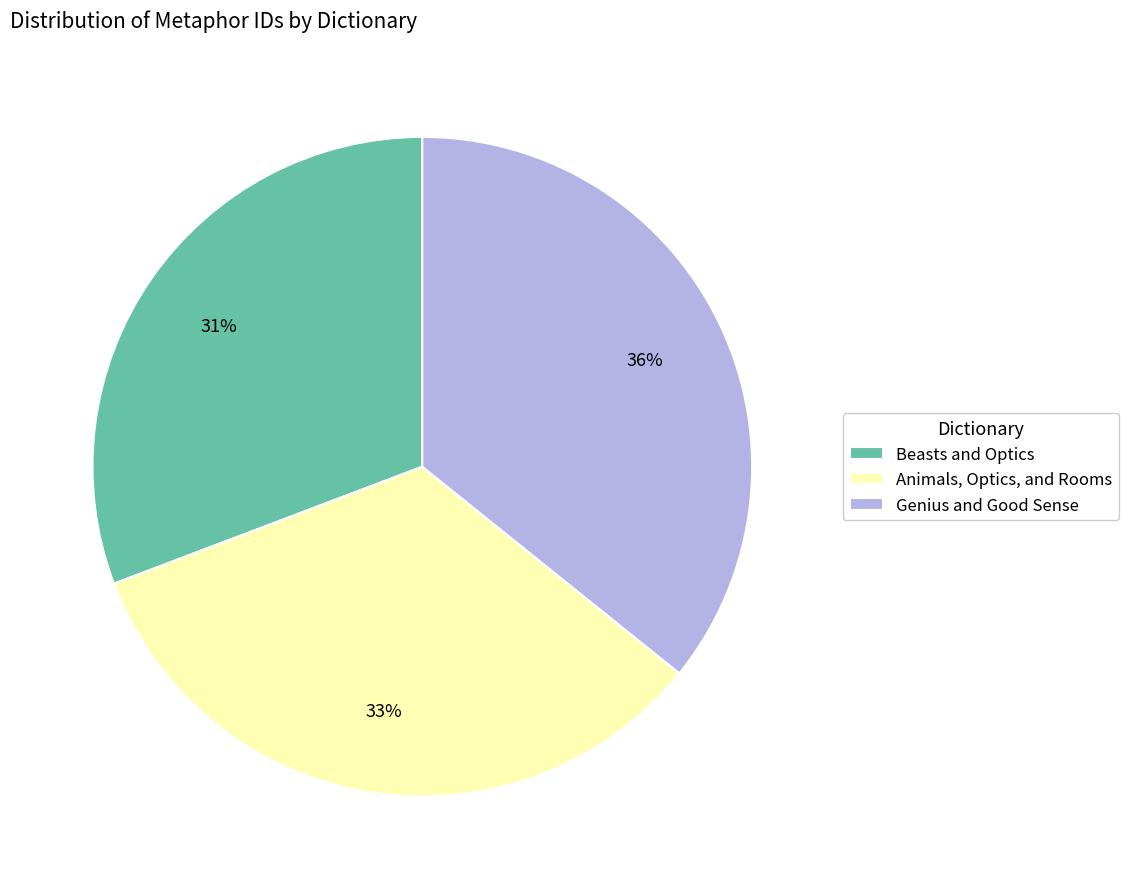

How many slices are in this pie chart?

3